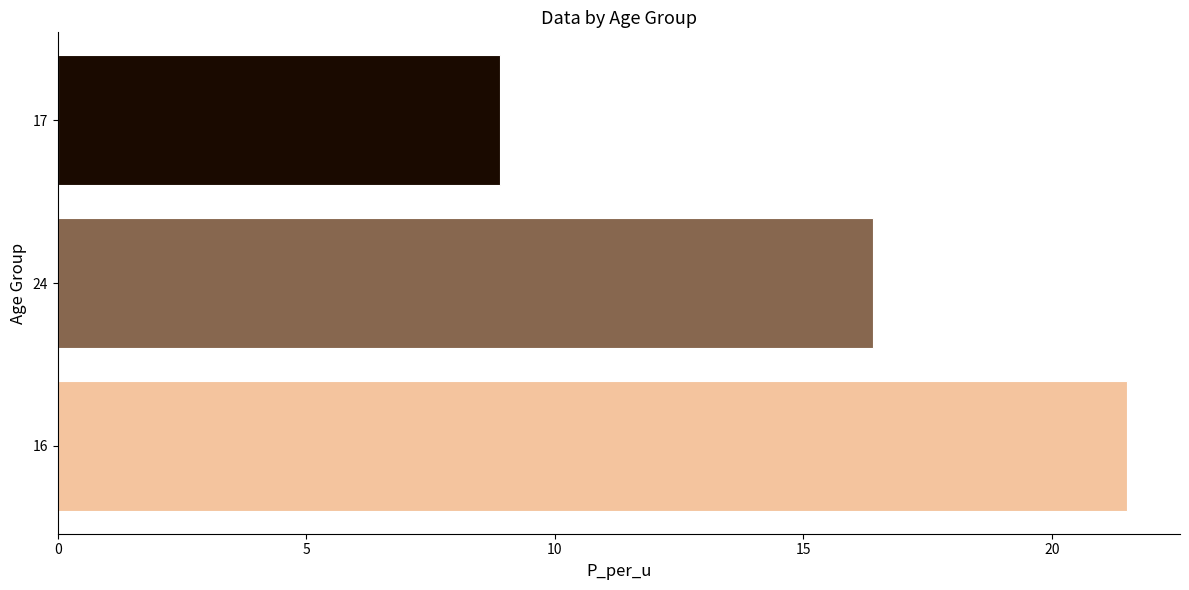

Rank the categories by value from lowest to highest.

17, 24, 16